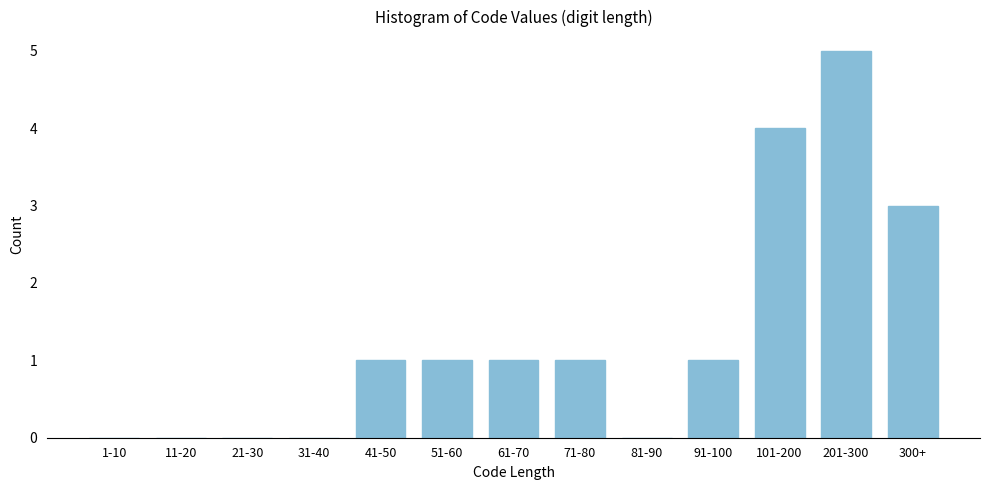

What is the sum of all values?

17